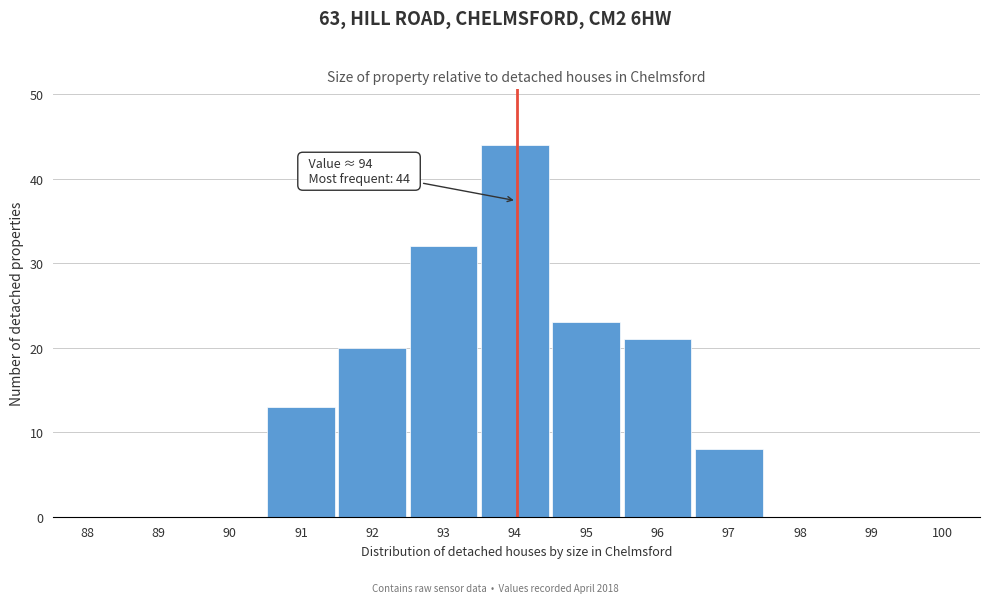

Reading right to left, extract all data points from this chart.

100=0	99=0	98=0	97=8	96=21	95=23	94=44	93=32	92=20	91=13	90=0	89=0	88=0